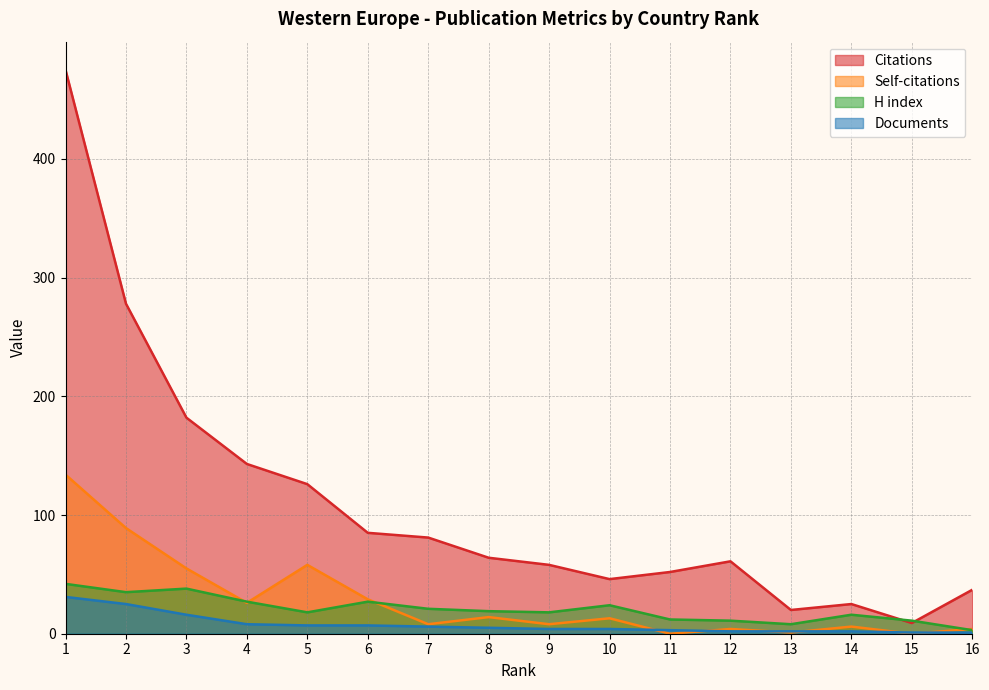

How many categories are shown in the chart?

16